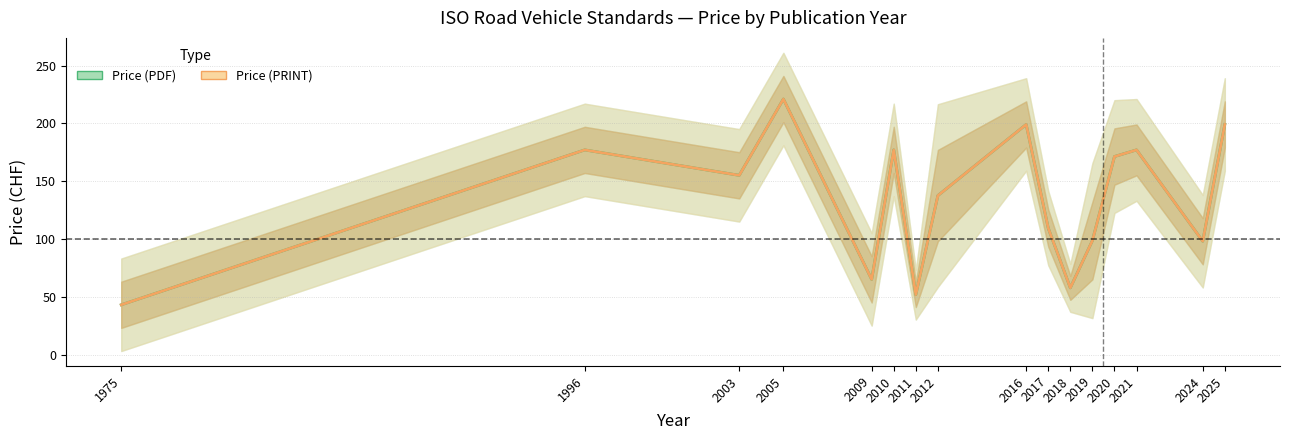

True or false: Price (PDF) has more than 0 interior local peaks.

True